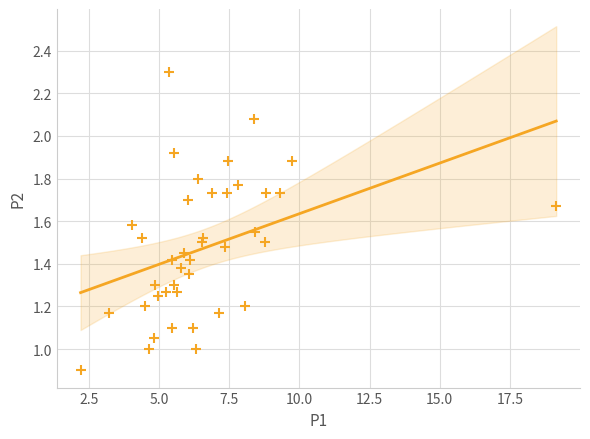

What is the range of X values (max minus min)?

16.9